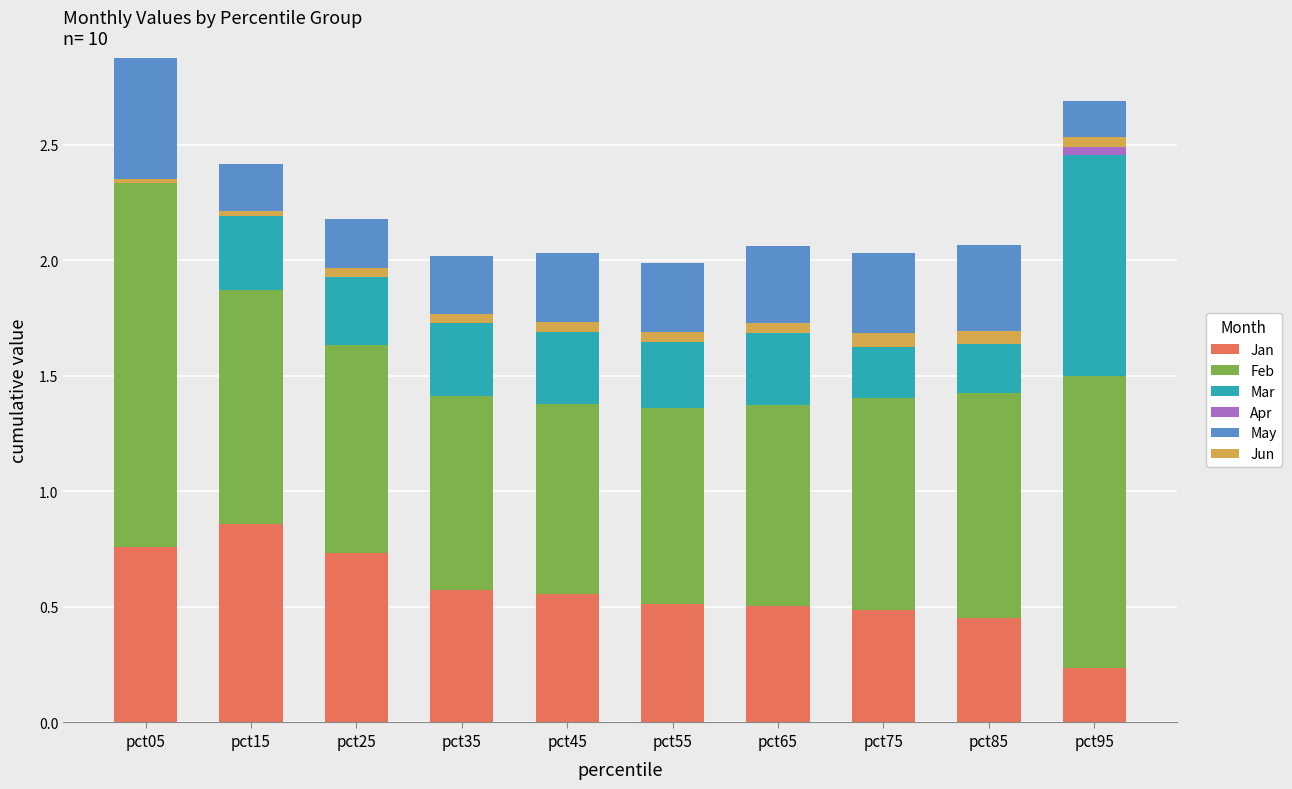

Which series changed the most between pct15 and pct65?

Jan